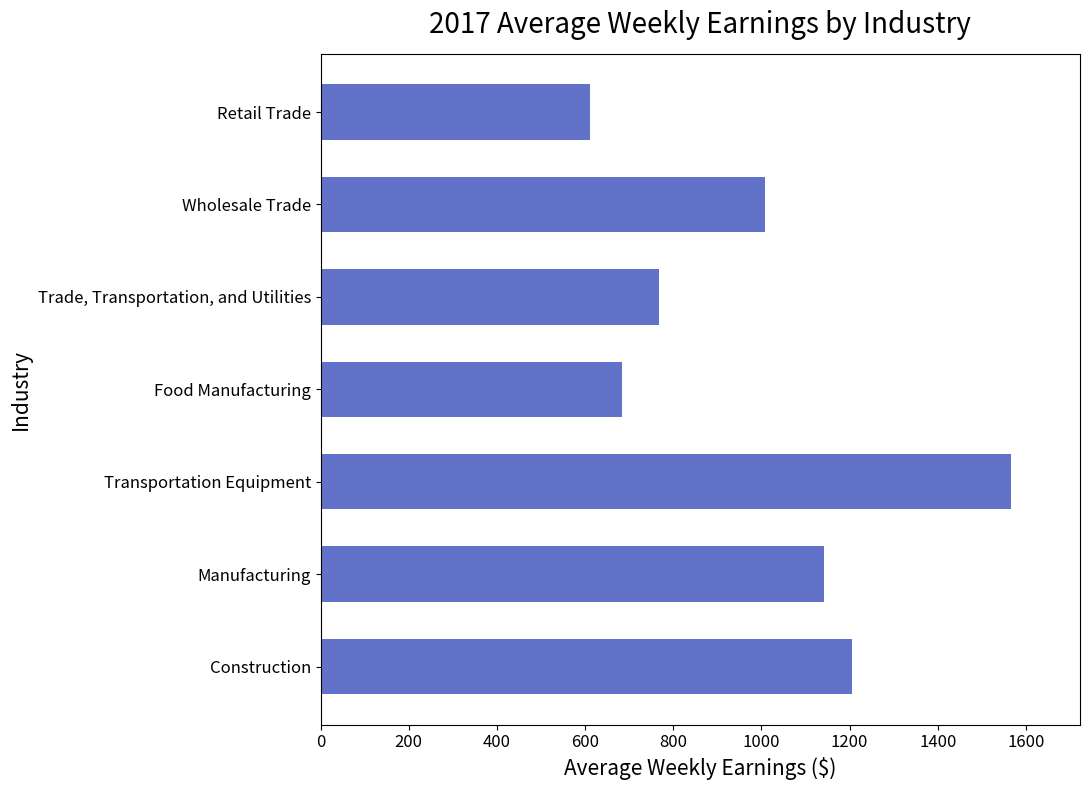

Reading bottom to top, list all the values displayed in this chart.

Construction=1204.4	Manufacturing=1141.5	Transportation Equipment=1566.2	Food Manufacturing=683.8	Trade, Transportation, and Utilities=766.8	Wholesale Trade=1008.2	Retail Trade=610.4